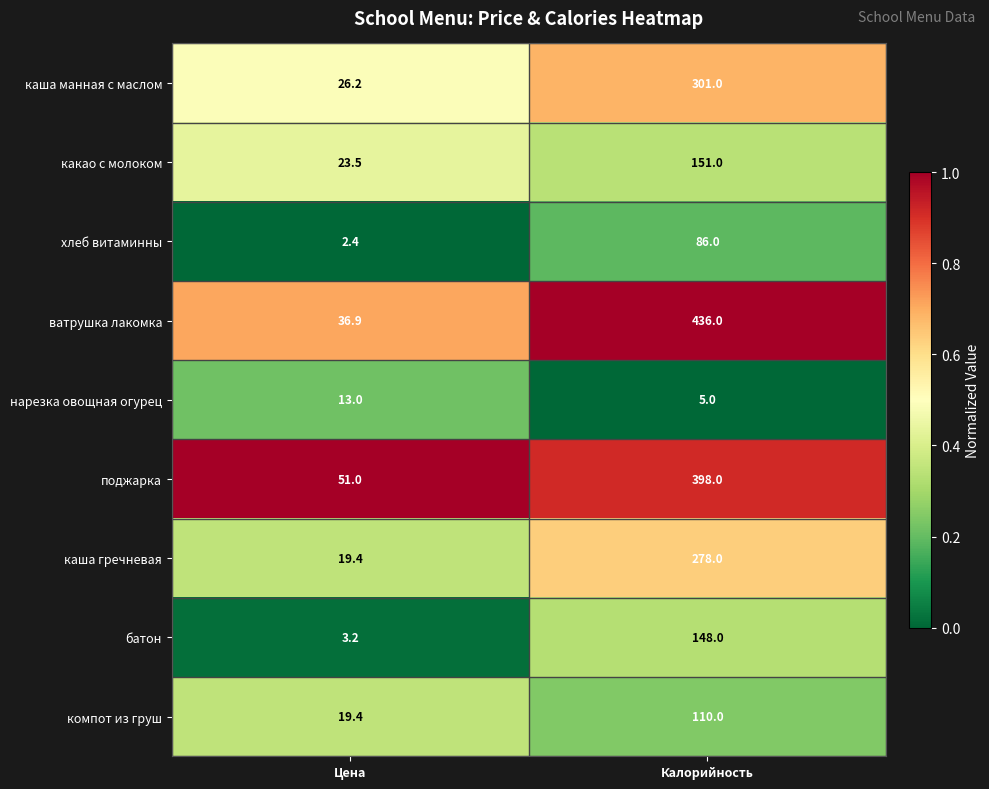

Rank the series by their maximum value, from lowest to highest.

нарезка овощная огурец, хлеб витаминны, компот из груш, батон, какао с молоком, каша гречневая, каша манная с маслом, поджарка, ватрушка лакомка